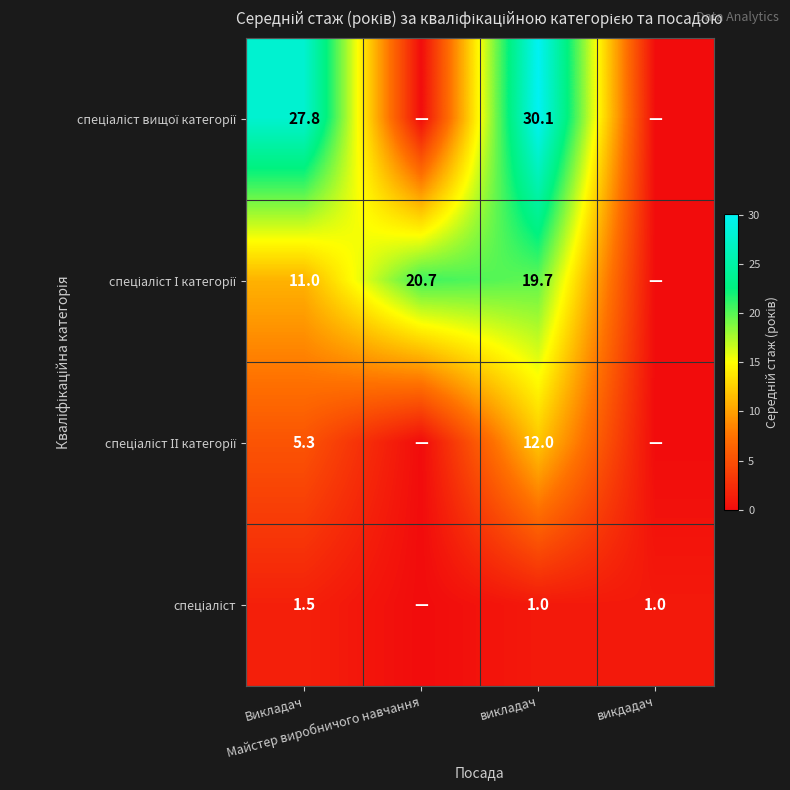

At which category is the sum across all series the highest?

викладач